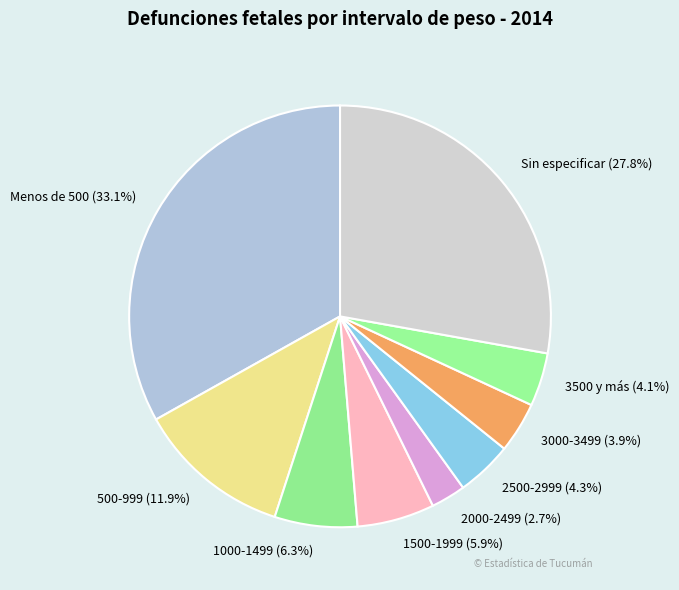

Is 3500 y más the majority of the pie?

No